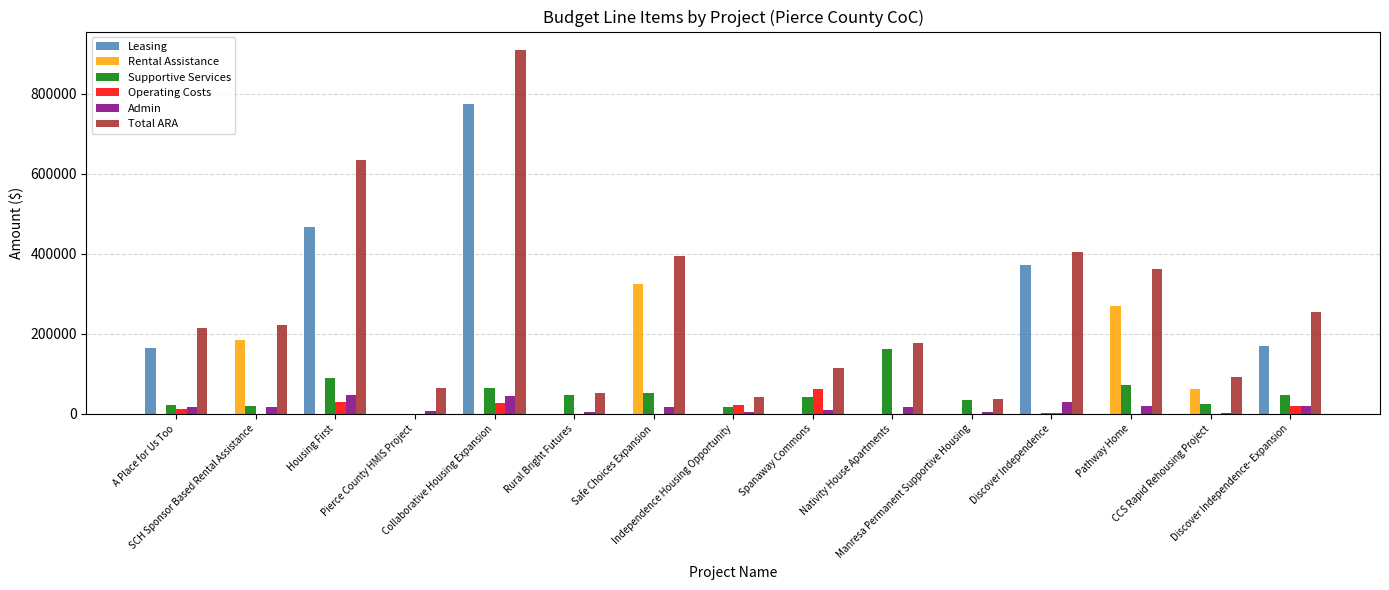

What is the maximum value shown in the chart?

909944